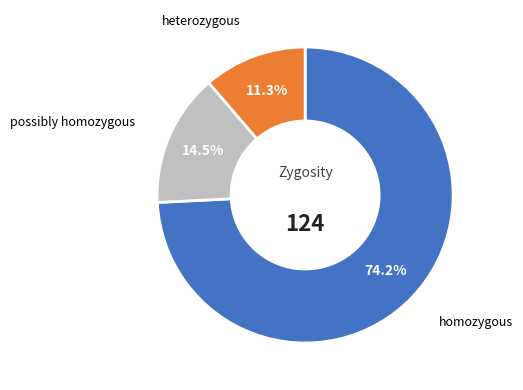

Does any single category account for the majority?

Yes